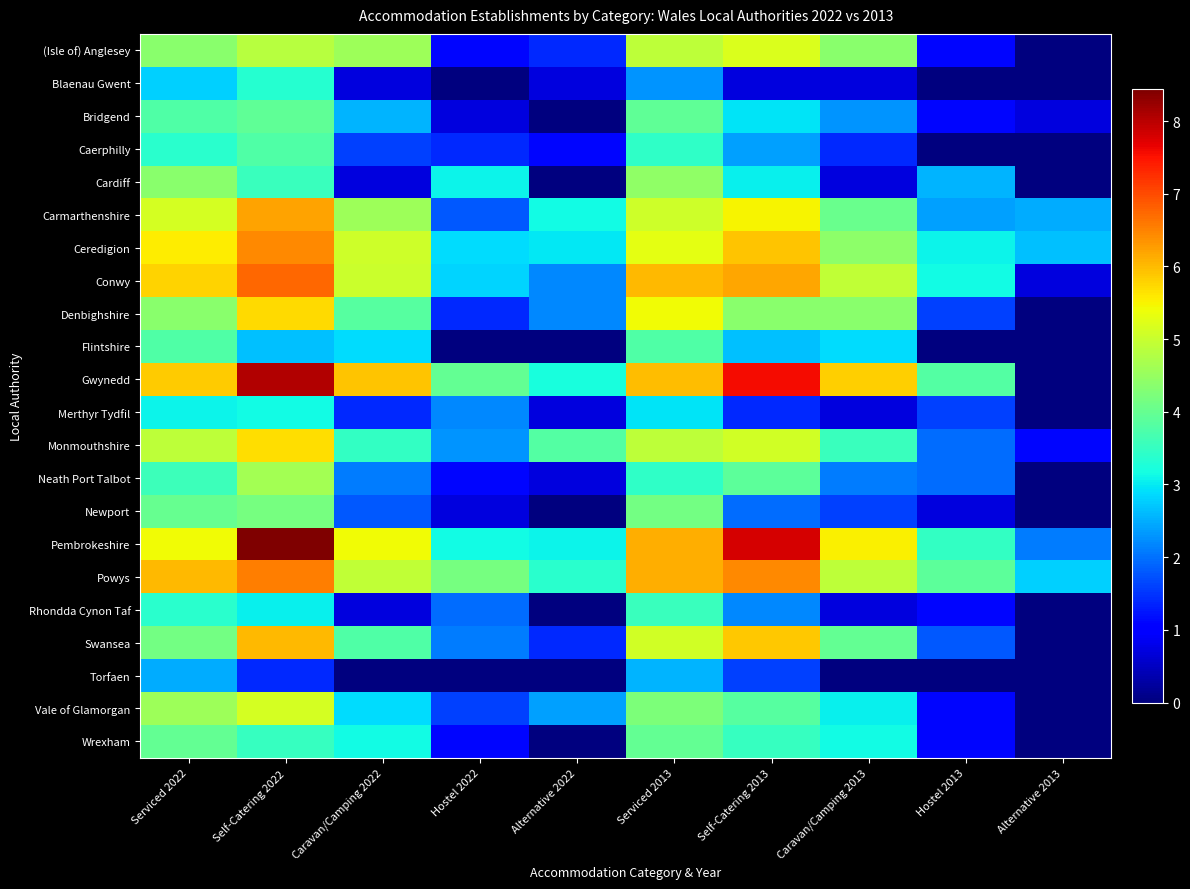

Which series has the largest total across all categories?

Pembrokeshire